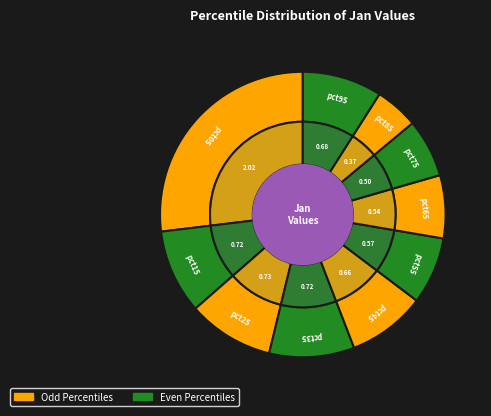

What is the largest slice in the pie chart?

pct05